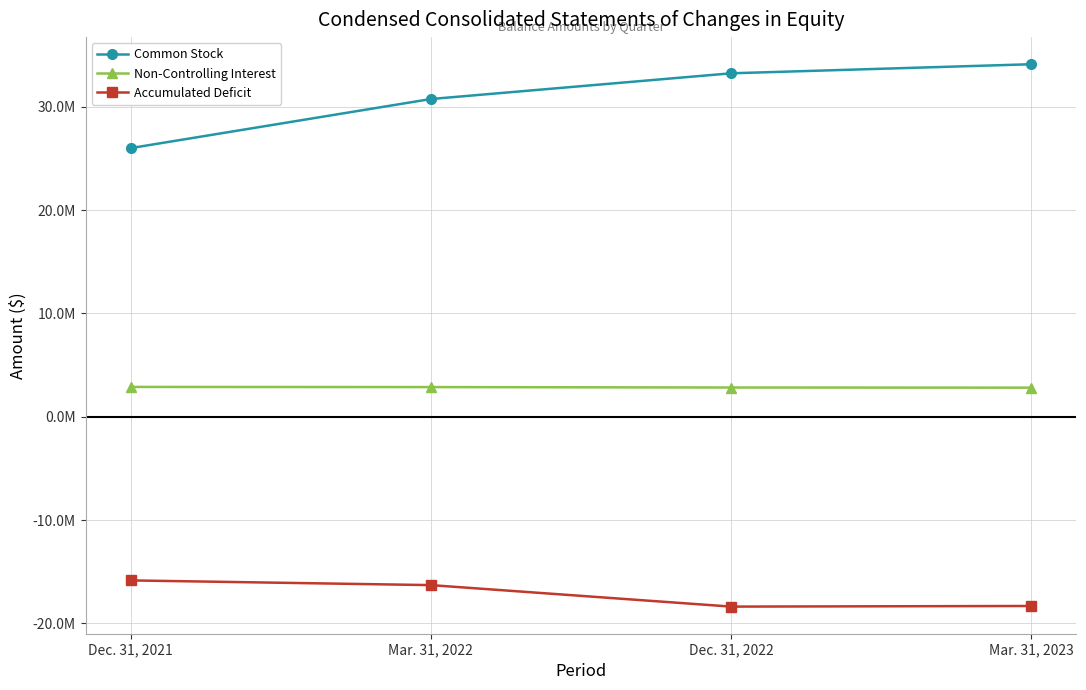

What is the label of the 2nd point from the left?

Mar. 31, 2022